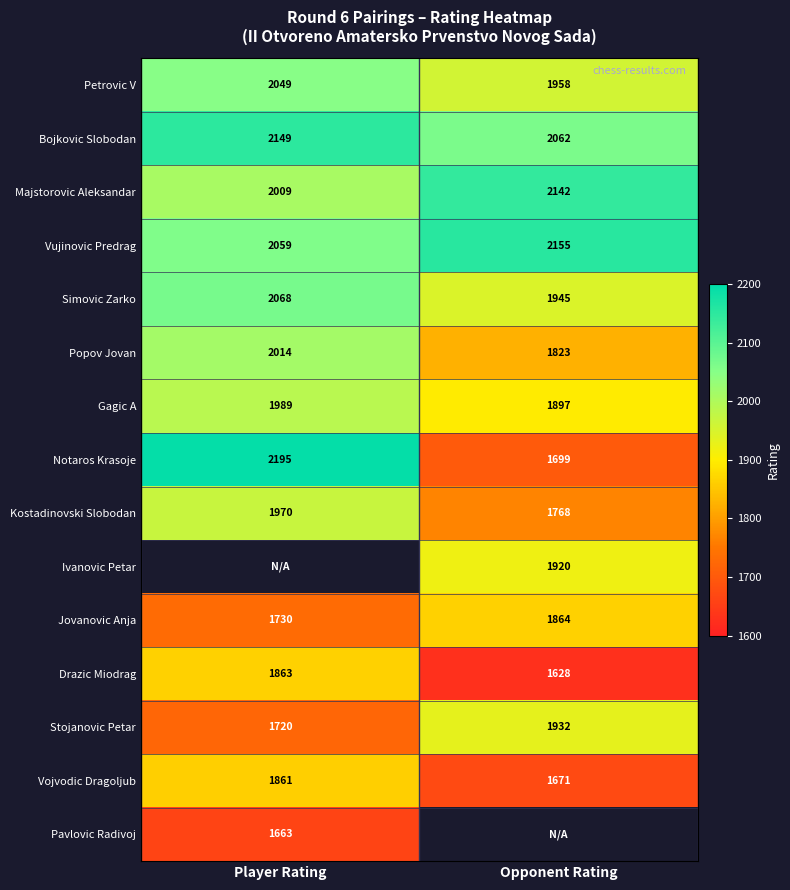

What is the maximum value shown in the chart?

2195.0